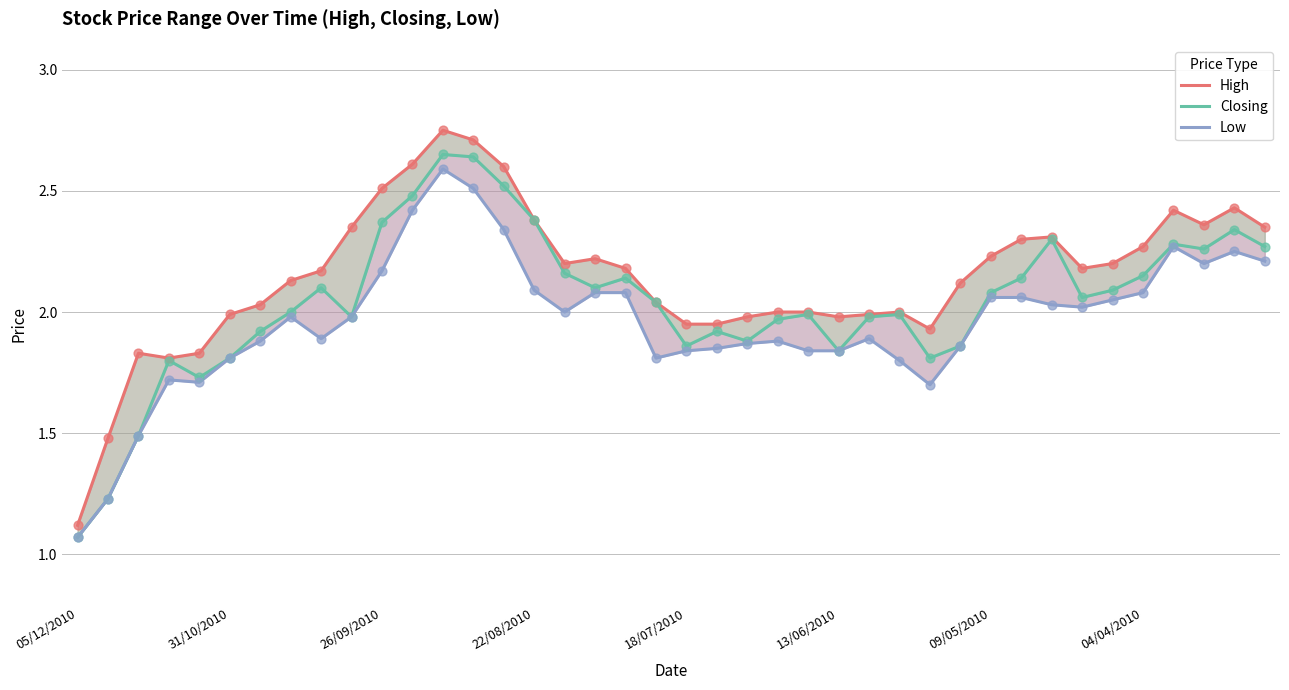

At which category is the sum across all series the highest?

12